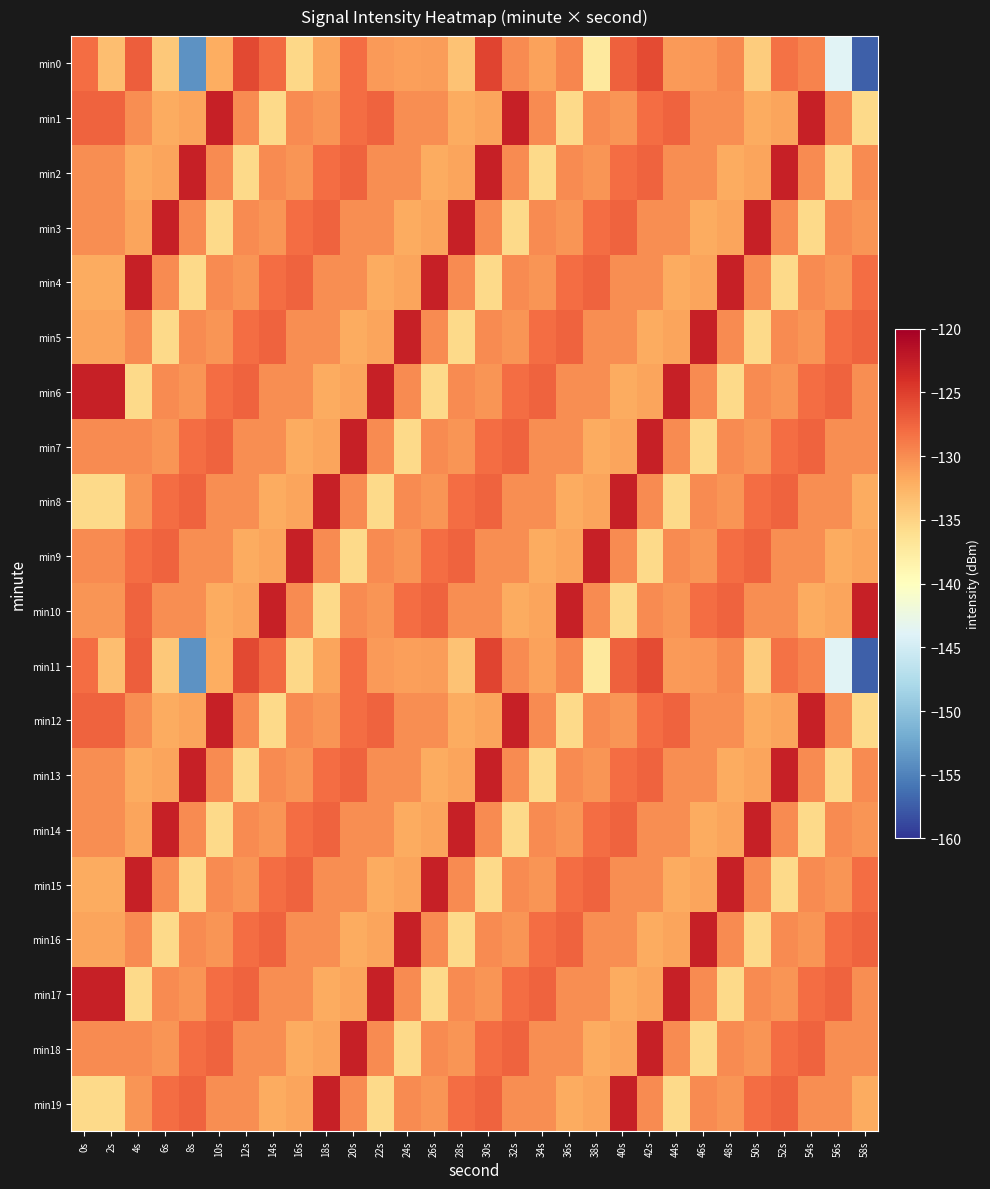

Reading right to left, list all the values displayed in this chart.

min0: 58s=-157.3	56s=-143.9	54s=-129.4	52s=-128.4	50s=-134.4	48s=-129.7	46s=-130.8	44s=-130.9	42s=-125.9	40s=-127.2	38s=-137.3	36s=-129.5	34s=-131.4	32s=-129.9	30s=-125.3	28s=-133.7	26s=-131.0	24s=-131.2	22s=-130.8	20s=-128.1	18s=-131.4	16s=-135.3	14s=-127.9	12s=-125.7	10s=-132.1	8s=-153.9	6s=-134.1	4s=-127.1	2s=-133.3	0s=-128.1
min1: 58s=-135.5	56s=-130.0	54s=-122.7	52s=-131.4	50s=-131.9	48s=-130.0	46s=-130.0	44s=-127.4	42s=-128.1	40s=-130.6	38s=-129.9	36s=-135.5	34s=-130.0	32s=-122.7	30s=-131.4	28s=-131.9	26s=-130.0	24s=-130.0	22s=-127.4	20s=-128.1	18s=-130.6	16s=-129.9	14s=-135.5	12s=-130.0	10s=-122.7	8s=-131.4	6s=-131.9	4s=-130.0	2s=-127.4	0s=-127.4
min2: 58s=-129.9	56s=-135.5	54s=-130.0	52s=-122.7	50s=-131.4	48s=-131.9	46s=-130.0	44s=-130.0	42s=-127.4	40s=-128.1	38s=-130.6	36s=-129.9	34s=-135.5	32s=-130.0	30s=-122.7	28s=-131.4	26s=-131.9	24s=-130.0	22s=-130.0	20s=-127.4	18s=-128.1	16s=-130.6	14s=-129.9	12s=-135.5	10s=-130.0	8s=-122.7	6s=-131.4	4s=-131.9	2s=-130.0	0s=-130.0
min3: 58s=-130.6	56s=-129.9	54s=-135.5	52s=-130.0	50s=-122.7	48s=-131.4	46s=-131.9	44s=-130.0	42s=-130.0	40s=-127.4	38s=-128.1	36s=-130.6	34s=-129.9	32s=-135.5	30s=-130.0	28s=-122.7	26s=-131.4	24s=-131.9	22s=-130.0	20s=-130.0	18s=-127.4	16s=-128.1	14s=-130.6	12s=-129.9	10s=-135.5	8s=-130.0	6s=-122.7	4s=-131.4	2s=-130.0	0s=-130.0
min4: 58s=-128.1	56s=-130.6	54s=-129.9	52s=-135.5	50s=-130.0	48s=-122.7	46s=-131.4	44s=-131.9	42s=-130.0	40s=-130.0	38s=-127.4	36s=-128.1	34s=-130.6	32s=-129.9	30s=-135.5	28s=-130.0	26s=-122.7	24s=-131.4	22s=-131.9	20s=-130.0	18s=-130.0	16s=-127.4	14s=-128.1	12s=-130.6	10s=-129.9	8s=-135.5	6s=-130.0	4s=-122.7	2s=-131.9	0s=-131.9
min5: 58s=-127.4	56s=-128.1	54s=-130.6	52s=-129.9	50s=-135.5	48s=-130.0	46s=-122.7	44s=-131.4	42s=-131.9	40s=-130.0	38s=-130.0	36s=-127.4	34s=-128.1	32s=-130.6	30s=-129.9	28s=-135.5	26s=-130.0	24s=-122.7	22s=-131.4	20s=-131.9	18s=-130.0	16s=-130.0	14s=-127.4	12s=-128.1	10s=-130.6	8s=-129.9	6s=-135.5	4s=-130.0	2s=-131.4	0s=-131.4
min6: 58s=-130.0	56s=-127.4	54s=-128.1	52s=-130.6	50s=-129.9	48s=-135.5	46s=-130.0	44s=-122.7	42s=-131.4	40s=-131.9	38s=-130.0	36s=-130.0	34s=-127.4	32s=-128.1	30s=-130.6	28s=-129.9	26s=-135.5	24s=-130.0	22s=-122.7	20s=-131.4	18s=-131.9	16s=-130.0	14s=-130.0	12s=-127.4	10s=-128.1	8s=-130.6	6s=-129.9	4s=-135.5	2s=-122.7	0s=-122.7
min7: 58s=-130.0	56s=-130.0	54s=-127.4	52s=-128.1	50s=-130.6	48s=-129.9	46s=-135.5	44s=-130.0	42s=-122.7	40s=-131.4	38s=-131.9	36s=-130.0	34s=-130.0	32s=-127.4	30s=-128.1	28s=-130.6	26s=-129.9	24s=-135.5	22s=-130.0	20s=-122.7	18s=-131.4	16s=-131.9	14s=-130.0	12s=-130.0	10s=-127.4	8s=-128.1	6s=-130.6	4s=-129.9	2s=-130.0	0s=-130.0
min8: 58s=-131.9	56s=-130.0	54s=-130.0	52s=-127.4	50s=-128.1	48s=-130.6	46s=-129.9	44s=-135.5	42s=-130.0	40s=-122.7	38s=-131.4	36s=-131.9	34s=-130.0	32s=-130.0	30s=-127.4	28s=-128.1	26s=-130.6	24s=-129.9	22s=-135.5	20s=-130.0	18s=-122.7	16s=-131.4	14s=-131.9	12s=-130.0	10s=-130.0	8s=-127.4	6s=-128.1	4s=-130.6	2s=-135.5	0s=-135.5
min9: 58s=-131.4	56s=-131.9	54s=-130.0	52s=-130.0	50s=-127.4	48s=-128.1	46s=-130.6	44s=-129.9	42s=-135.5	40s=-130.0	38s=-122.7	36s=-131.4	34s=-131.9	32s=-130.0	30s=-130.0	28s=-127.4	26s=-128.1	24s=-130.6	22s=-129.9	20s=-135.5	18s=-130.0	16s=-122.7	14s=-131.4	12s=-131.9	10s=-130.0	8s=-130.0	6s=-127.4	4s=-128.1	2s=-129.9	0s=-129.9
min10: 58s=-122.7	56s=-131.4	54s=-131.9	52s=-130.0	50s=-130.0	48s=-127.4	46s=-128.1	44s=-130.6	42s=-129.9	40s=-135.5	38s=-130.0	36s=-122.7	34s=-131.4	32s=-131.9	30s=-130.0	28s=-130.0	26s=-127.4	24s=-128.1	22s=-130.6	20s=-129.9	18s=-135.5	16s=-130.0	14s=-122.7	12s=-131.4	10s=-131.9	8s=-130.0	6s=-130.0	4s=-127.4	2s=-130.6	0s=-130.6
min11: 58s=-157.3	56s=-143.9	54s=-129.4	52s=-128.4	50s=-134.4	48s=-129.7	46s=-130.8	44s=-130.9	42s=-125.9	40s=-127.2	38s=-137.3	36s=-129.5	34s=-131.4	32s=-129.9	30s=-125.3	28s=-133.7	26s=-131.0	24s=-131.2	22s=-130.8	20s=-128.1	18s=-131.4	16s=-135.3	14s=-127.9	12s=-125.7	10s=-132.1	8s=-153.9	6s=-134.1	4s=-127.1	2s=-133.3	0s=-128.1
min12: 58s=-135.5	56s=-130.0	54s=-122.7	52s=-131.4	50s=-131.9	48s=-130.0	46s=-130.0	44s=-127.4	42s=-128.1	40s=-130.6	38s=-129.9	36s=-135.5	34s=-130.0	32s=-122.7	30s=-131.4	28s=-131.9	26s=-130.0	24s=-130.0	22s=-127.4	20s=-128.1	18s=-130.6	16s=-129.9	14s=-135.5	12s=-130.0	10s=-122.7	8s=-131.4	6s=-131.9	4s=-130.0	2s=-127.4	0s=-127.4
min13: 58s=-129.9	56s=-135.5	54s=-130.0	52s=-122.7	50s=-131.4	48s=-131.9	46s=-130.0	44s=-130.0	42s=-127.4	40s=-128.1	38s=-130.6	36s=-129.9	34s=-135.5	32s=-130.0	30s=-122.7	28s=-131.4	26s=-131.9	24s=-130.0	22s=-130.0	20s=-127.4	18s=-128.1	16s=-130.6	14s=-129.9	12s=-135.5	10s=-130.0	8s=-122.7	6s=-131.4	4s=-131.9	2s=-130.0	0s=-130.0
min14: 58s=-130.6	56s=-129.9	54s=-135.5	52s=-130.0	50s=-122.7	48s=-131.4	46s=-131.9	44s=-130.0	42s=-130.0	40s=-127.4	38s=-128.1	36s=-130.6	34s=-129.9	32s=-135.5	30s=-130.0	28s=-122.7	26s=-131.4	24s=-131.9	22s=-130.0	20s=-130.0	18s=-127.4	16s=-128.1	14s=-130.6	12s=-129.9	10s=-135.5	8s=-130.0	6s=-122.7	4s=-131.4	2s=-130.0	0s=-130.0
min15: 58s=-128.1	56s=-130.6	54s=-129.9	52s=-135.5	50s=-130.0	48s=-122.7	46s=-131.4	44s=-131.9	42s=-130.0	40s=-130.0	38s=-127.4	36s=-128.1	34s=-130.6	32s=-129.9	30s=-135.5	28s=-130.0	26s=-122.7	24s=-131.4	22s=-131.9	20s=-130.0	18s=-130.0	16s=-127.4	14s=-128.1	12s=-130.6	10s=-129.9	8s=-135.5	6s=-130.0	4s=-122.7	2s=-131.9	0s=-131.9
min16: 58s=-127.4	56s=-128.1	54s=-130.6	52s=-129.9	50s=-135.5	48s=-130.0	46s=-122.7	44s=-131.4	42s=-131.9	40s=-130.0	38s=-130.0	36s=-127.4	34s=-128.1	32s=-130.6	30s=-129.9	28s=-135.5	26s=-130.0	24s=-122.7	22s=-131.4	20s=-131.9	18s=-130.0	16s=-130.0	14s=-127.4	12s=-128.1	10s=-130.6	8s=-129.9	6s=-135.5	4s=-130.0	2s=-131.4	0s=-131.4
min17: 58s=-130.0	56s=-127.4	54s=-128.1	52s=-130.6	50s=-129.9	48s=-135.5	46s=-130.0	44s=-122.7	42s=-131.4	40s=-131.9	38s=-130.0	36s=-130.0	34s=-127.4	32s=-128.1	30s=-130.6	28s=-129.9	26s=-135.5	24s=-130.0	22s=-122.7	20s=-131.4	18s=-131.9	16s=-130.0	14s=-130.0	12s=-127.4	10s=-128.1	8s=-130.6	6s=-129.9	4s=-135.5	2s=-122.7	0s=-122.7
min18: 58s=-130.0	56s=-130.0	54s=-127.4	52s=-128.1	50s=-130.6	48s=-129.9	46s=-135.5	44s=-130.0	42s=-122.7	40s=-131.4	38s=-131.9	36s=-130.0	34s=-130.0	32s=-127.4	30s=-128.1	28s=-130.6	26s=-129.9	24s=-135.5	22s=-130.0	20s=-122.7	18s=-131.4	16s=-131.9	14s=-130.0	12s=-130.0	10s=-127.4	8s=-128.1	6s=-130.6	4s=-129.9	2s=-130.0	0s=-130.0
min19: 58s=-131.9	56s=-130.0	54s=-130.0	52s=-127.4	50s=-128.1	48s=-130.6	46s=-129.9	44s=-135.5	42s=-130.0	40s=-122.7	38s=-131.4	36s=-131.9	34s=-130.0	32s=-130.0	30s=-127.4	28s=-128.1	26s=-130.6	24s=-129.9	22s=-135.5	20s=-130.0	18s=-122.7	16s=-131.4	14s=-131.9	12s=-130.0	10s=-130.0	8s=-127.4	6s=-128.1	4s=-130.6	2s=-135.5	0s=-135.5